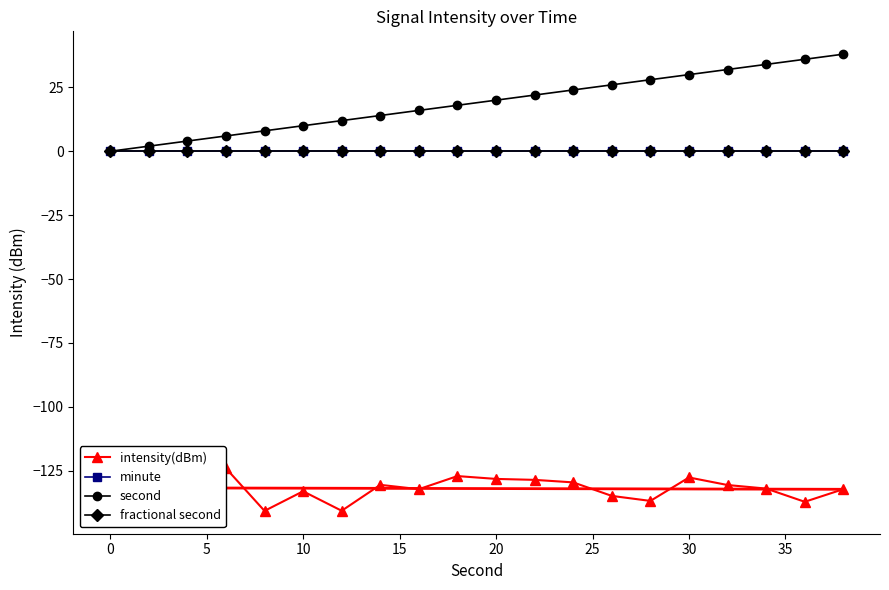

True or false: fractional second and second cross at least once.

False